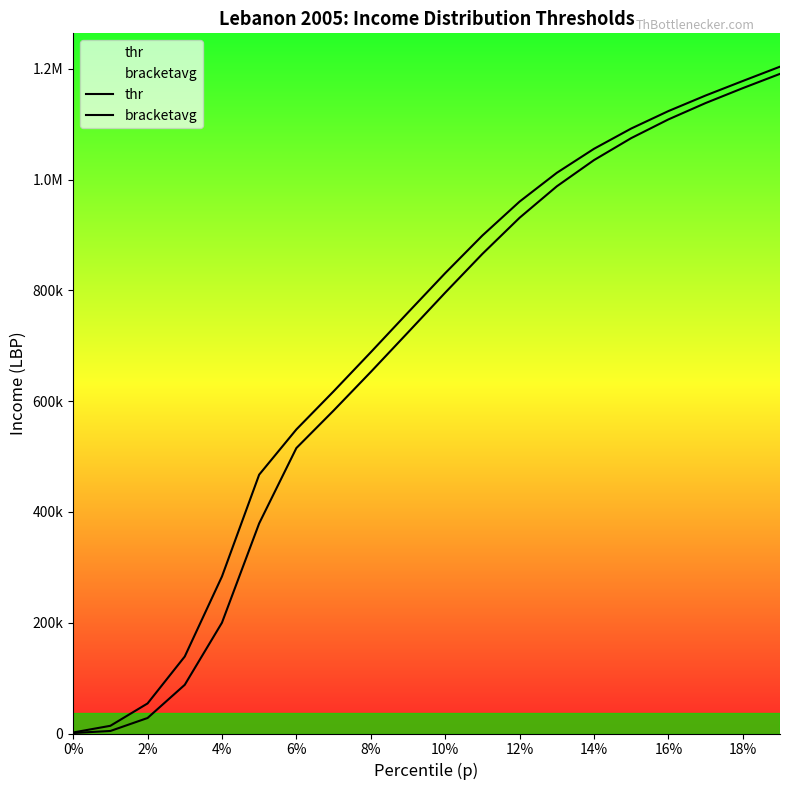

What are all the series names shown in the legend?

thr, bracketavg